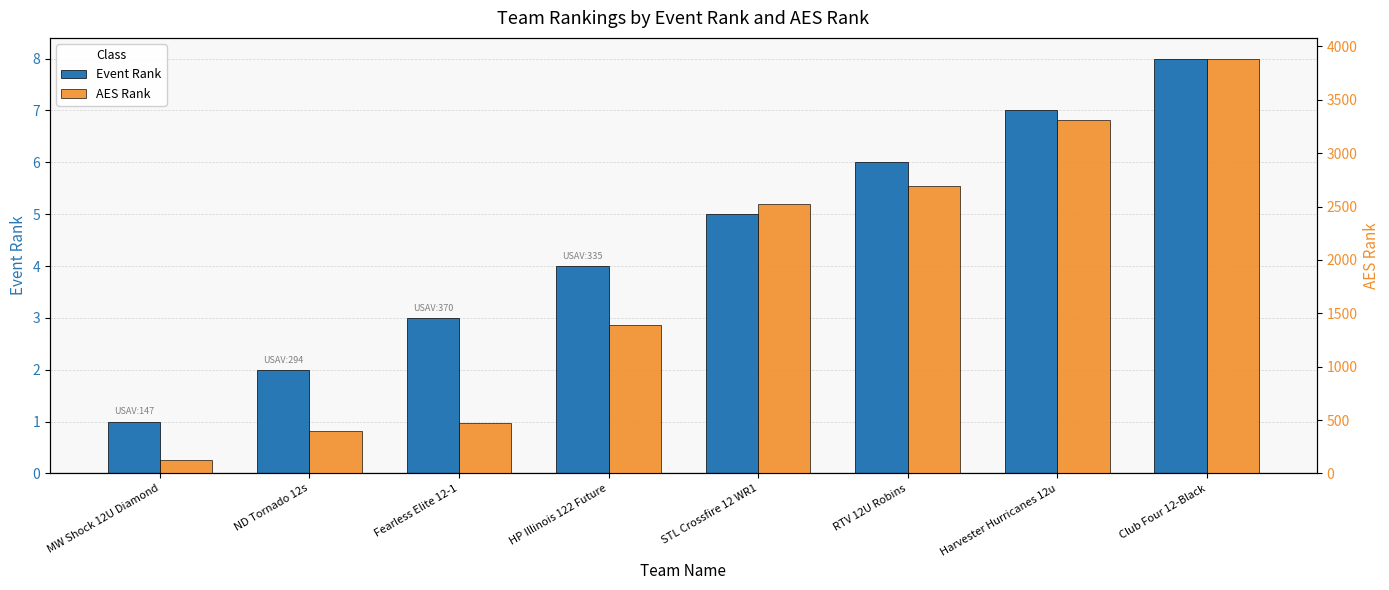

List the labels in order of Event Rank value, largest first.

Club Four 12-Black, Harvester Hurricanes 12u, RTV 12U Robins, STL Crossfire 12 WR1, HP Illinois 122 Future, Fearless Elite 12-1, ND Tornado 12s, MW Shock 12U Diamond